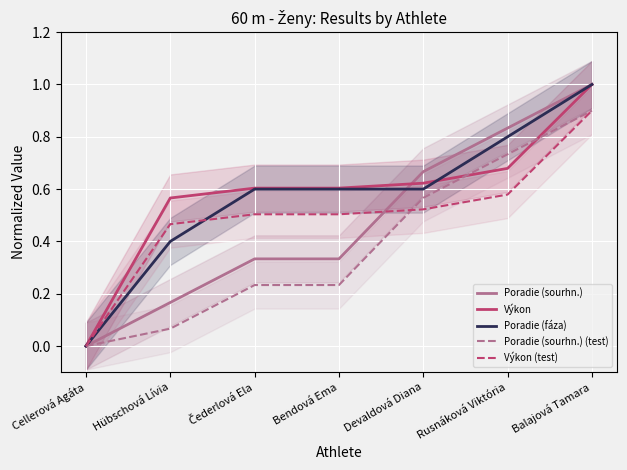

What is the sum of the Poradie (fáza) values at Devaldová Diana and Rusnáková Viktória?

1.4